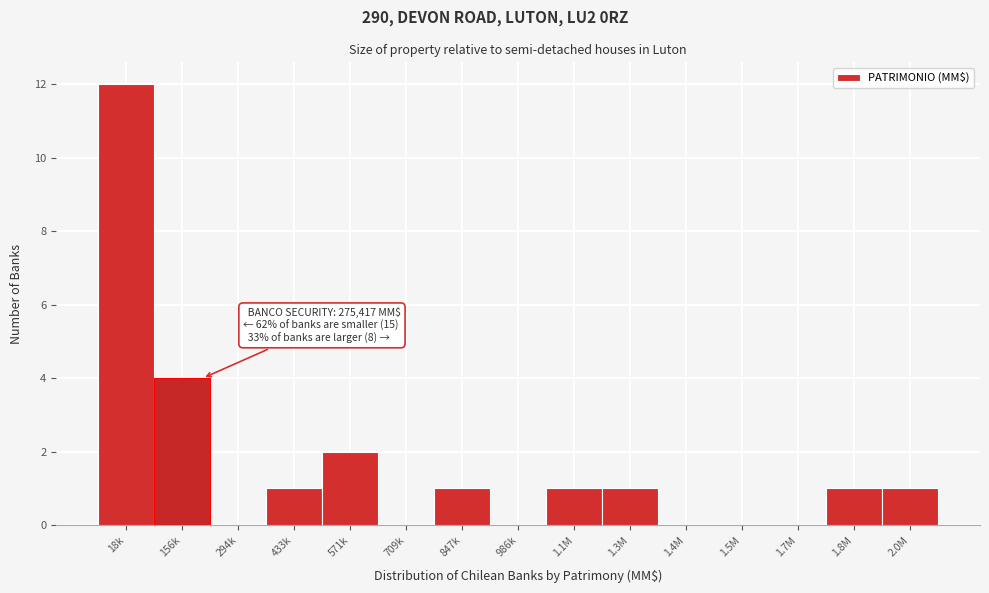

Reading left to right, what are all the values shown in this chart?

18k=12	156k=4	294k=0	433k=1	571k=2	709k=0	847k=1	986k=0	1.1M=1	1.3M=1	1.4M=0	1.5M=0	1.7M=0	1.8M=1	2.0M=1